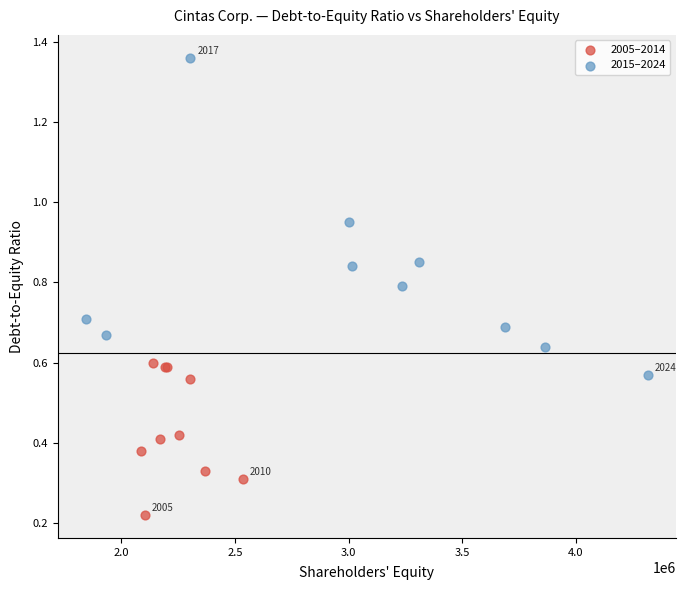

Which series contains the lowest Y value?

2005–2014